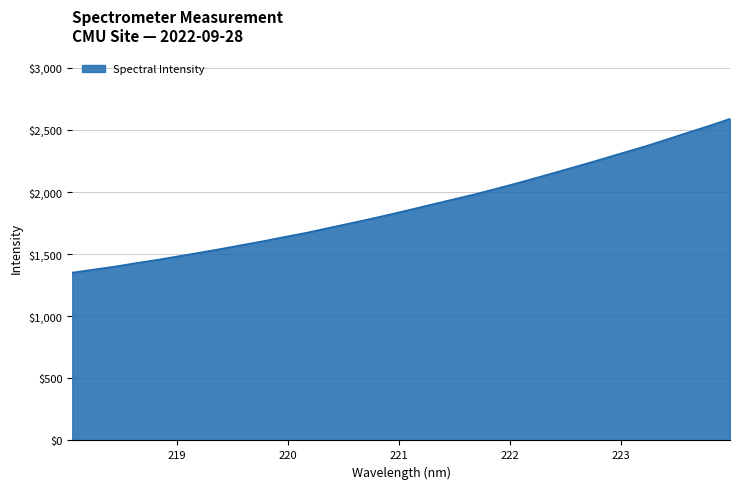

How many series are shown in this chart?

1